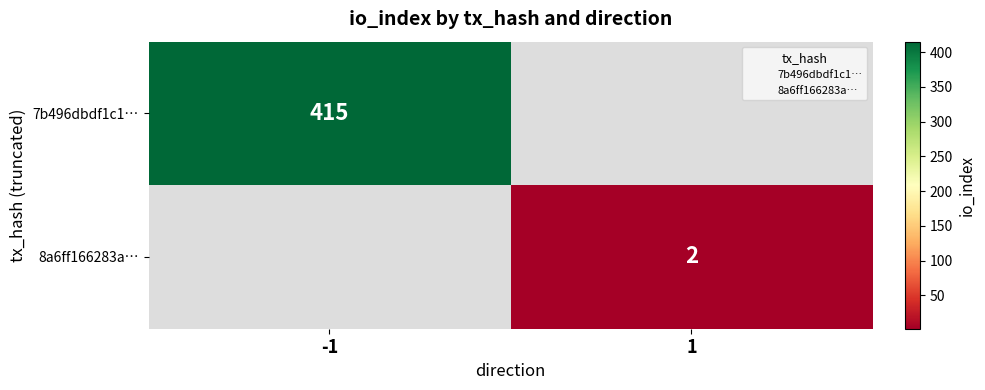

True or false: 8a6ff166283a… has a value of 3 at 1.

False